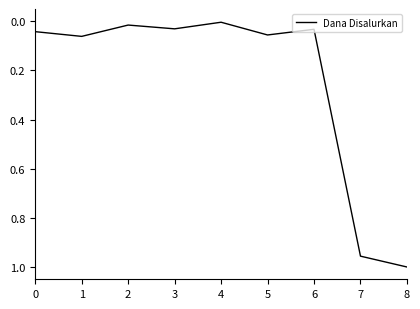

True or false: the data shows 0.0 at 4.

True